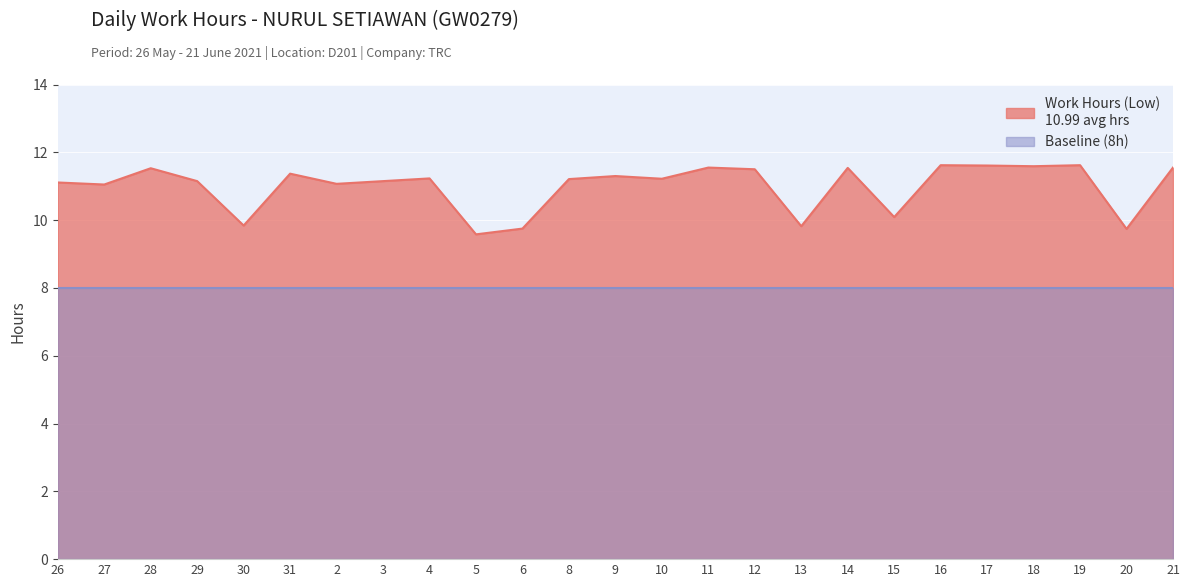

At which label does the data first exceed 11?

26